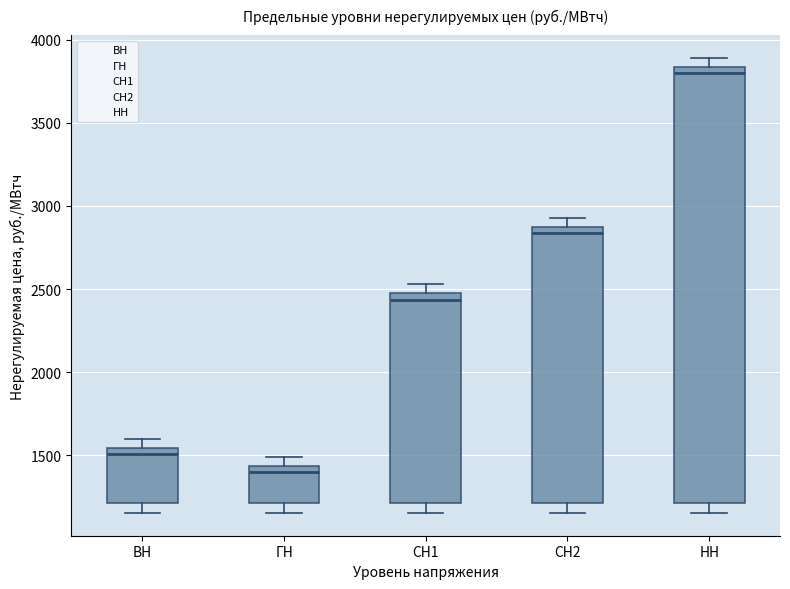

Reading left to right, transcribe this box plot: for each box, give where its median line is, the range the box spans, and where its two whiskers end, as read against the y-axis. The values are not printed on the chart, so give them approximately, as read against the axis.

ВН: median 1500, box 1200 to 1550, whiskers 1150 to 1600
ГН: median 1400, box 1200 to 1450, whiskers 1150 to 1500
СН1: median 2450 (just below the box's upper edge), box 1200 to 2450, whiskers 1150 to 2550
СН2: median 2850 (just below the box's upper edge), box 1200 to 2850, whiskers 1150 to 2950
НН: median 3800, box 1200 to 3850, whiskers 1150 to 3900